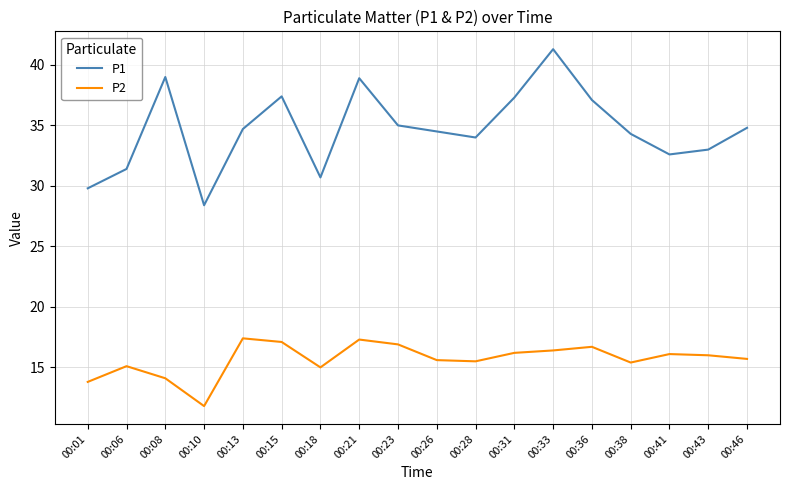

True or false: P1 has a value of 37.1 at 00:36.

True